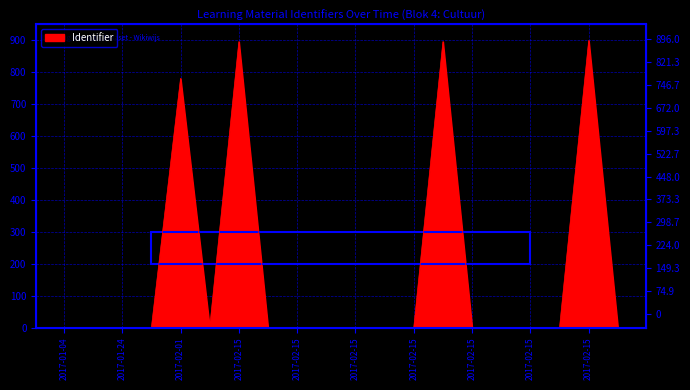

How many distinct data groups are displayed?

1